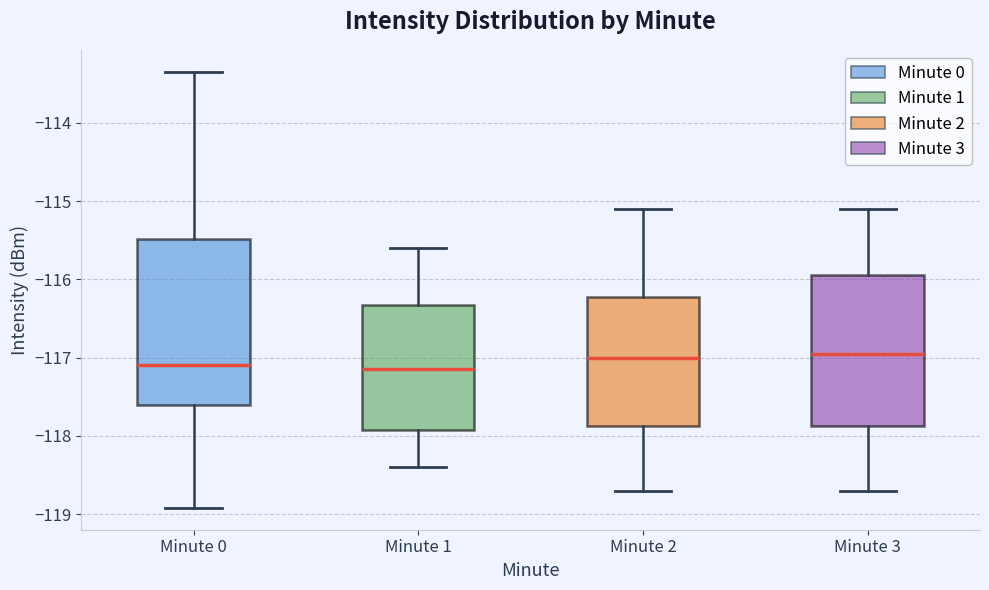

Reading left to right, read every box against the y-axis: the position of its median line, the range the box covers, and the ends of its whiskers. The values are not printed on the chart, so give them approximately, as read against the axis.

Minute 0: median -117.1, box -117.6 to -115.5, whiskers -118.9 to -113.3
Minute 1: median -117.1, box -117.9 to -116.3, whiskers -118.4 to -115.6
Minute 2: median -117.0, box -117.9 to -116.2, whiskers -118.7 to -115.1
Minute 3: median -116.9, box -117.9 to -115.9, whiskers -118.7 to -115.1